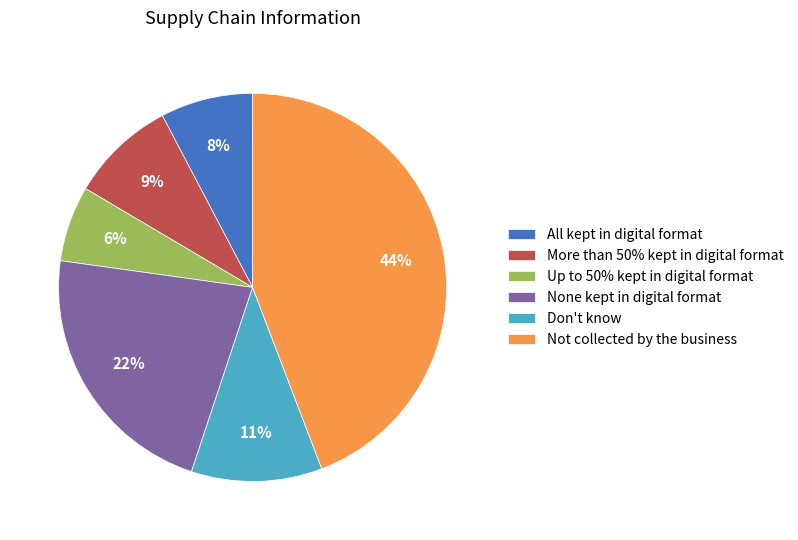

To the nearest percent, what is the combined percentage of All kept in digital format and Not collected by the business?

52%